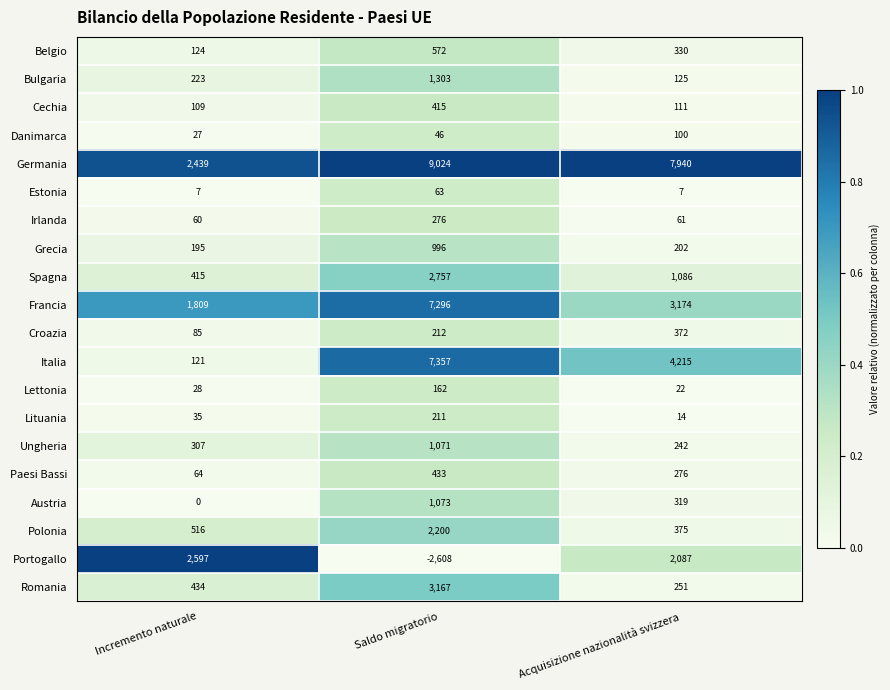

What is the sum of the Lituania values at Incremento naturale and Saldo migratorio?

246